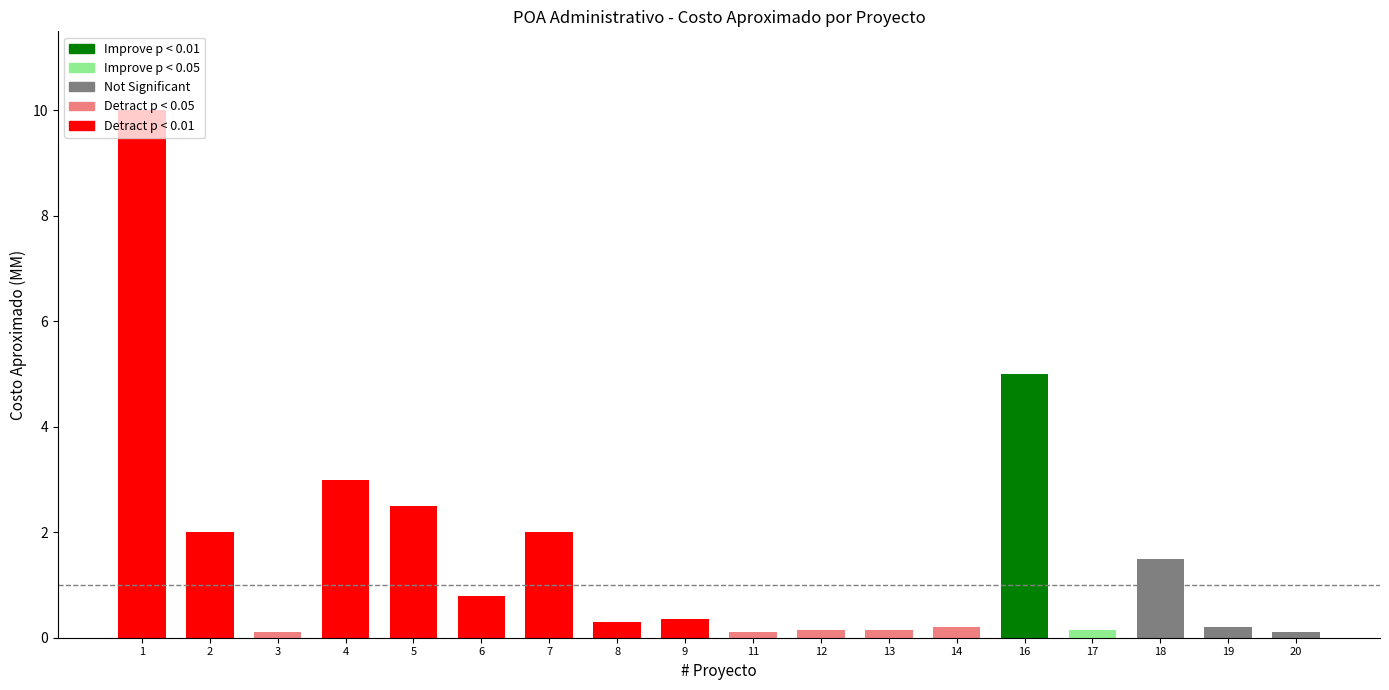

Rank the categories by value from lowest to highest.

3, 11, 20, 12, 13, 17, 14, 19, 8, 9, 6, 18, 2, 7, 5, 4, 16, 1